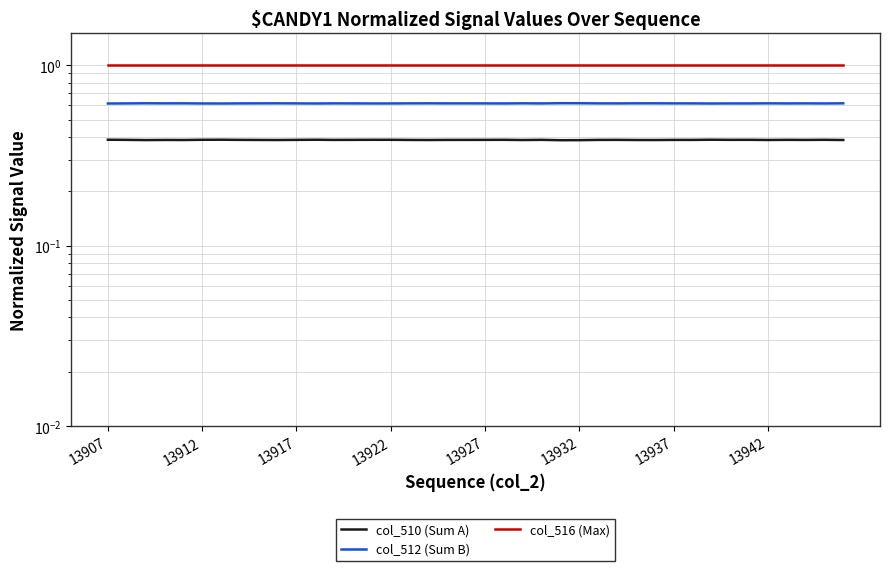

True or false: col_510 (Sum A) and col_516 (Max) cross at least once.

False